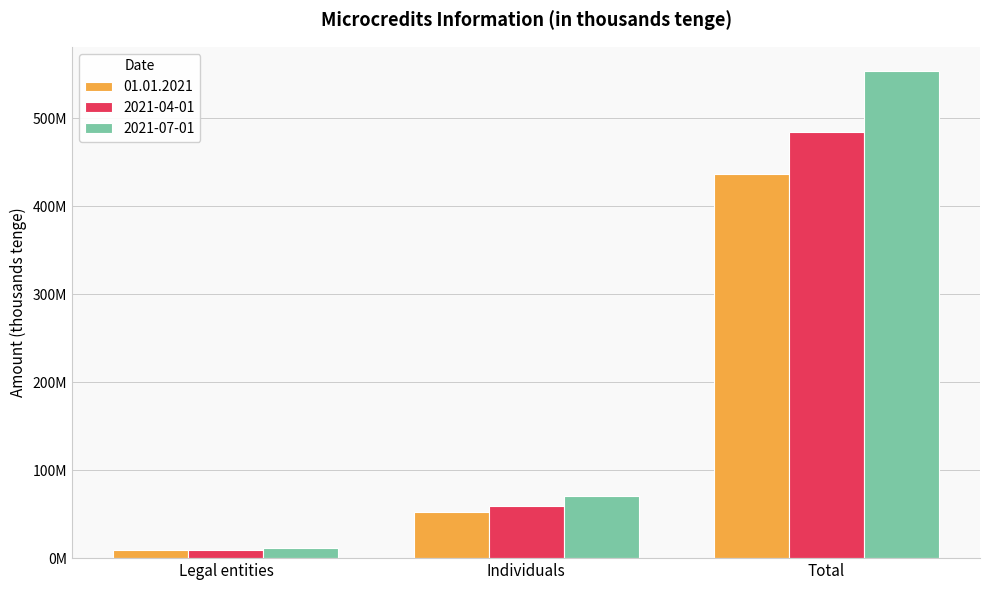

Reading left to right, list all the values displayed in this chart.

01.01.2021: Legal entities=8912639	Individuals=52039336	Total=436520915
2021-04-01: Legal entities=9805312	Individuals=59671656	Total=483961391
2021-07-01: Legal entities=11713349	Individuals=70827640	Total=553496956